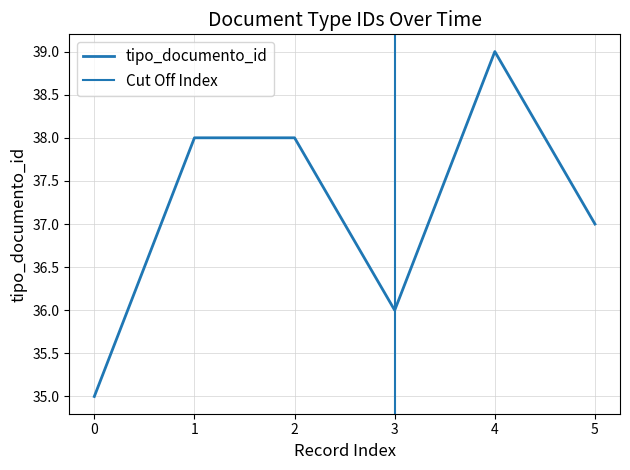

What is the minimum value shown in the chart?

35